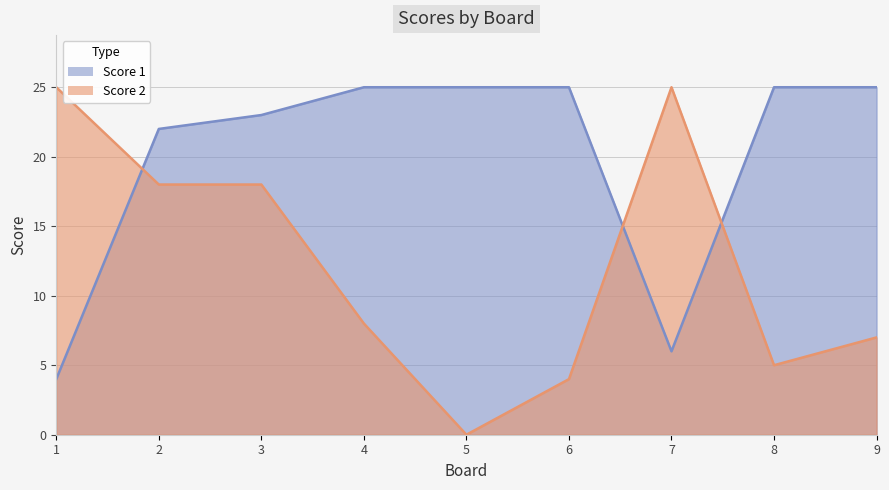

What is the average value of the Score 1 series?

20